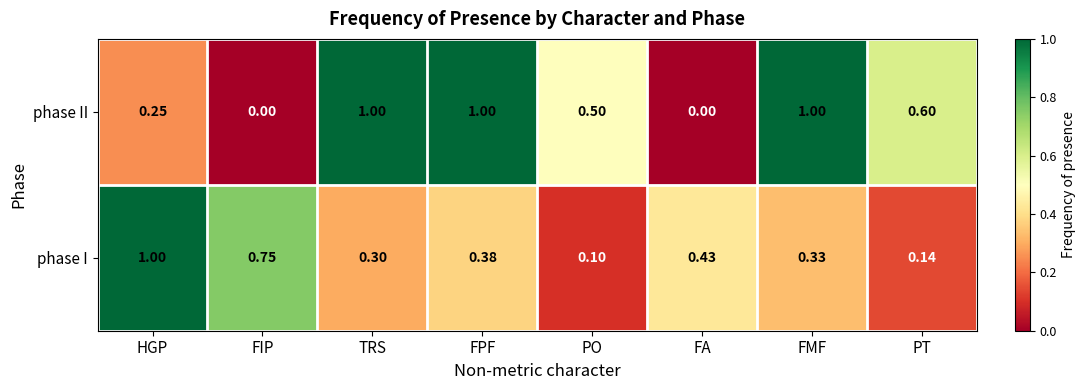

Which series has the widest spread of values?

phase II